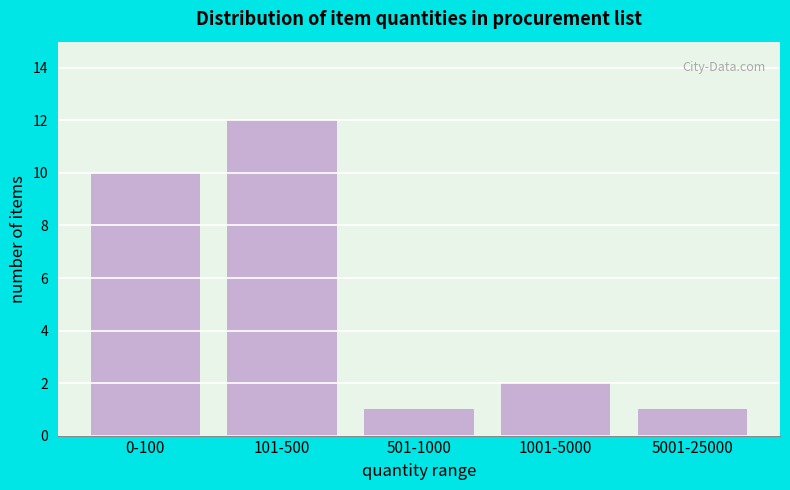

Reading left to right, extract all data points from this chart.

10	12	1	2	1